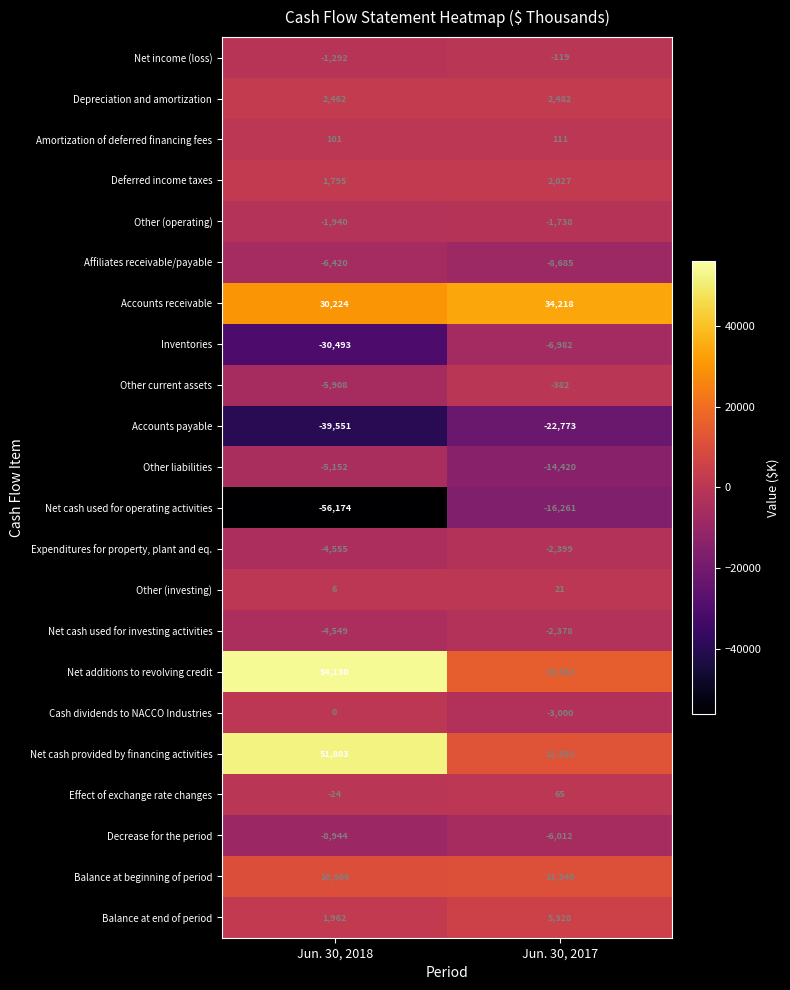

Which series has the widest spread of values?

Net cash used for operating activities